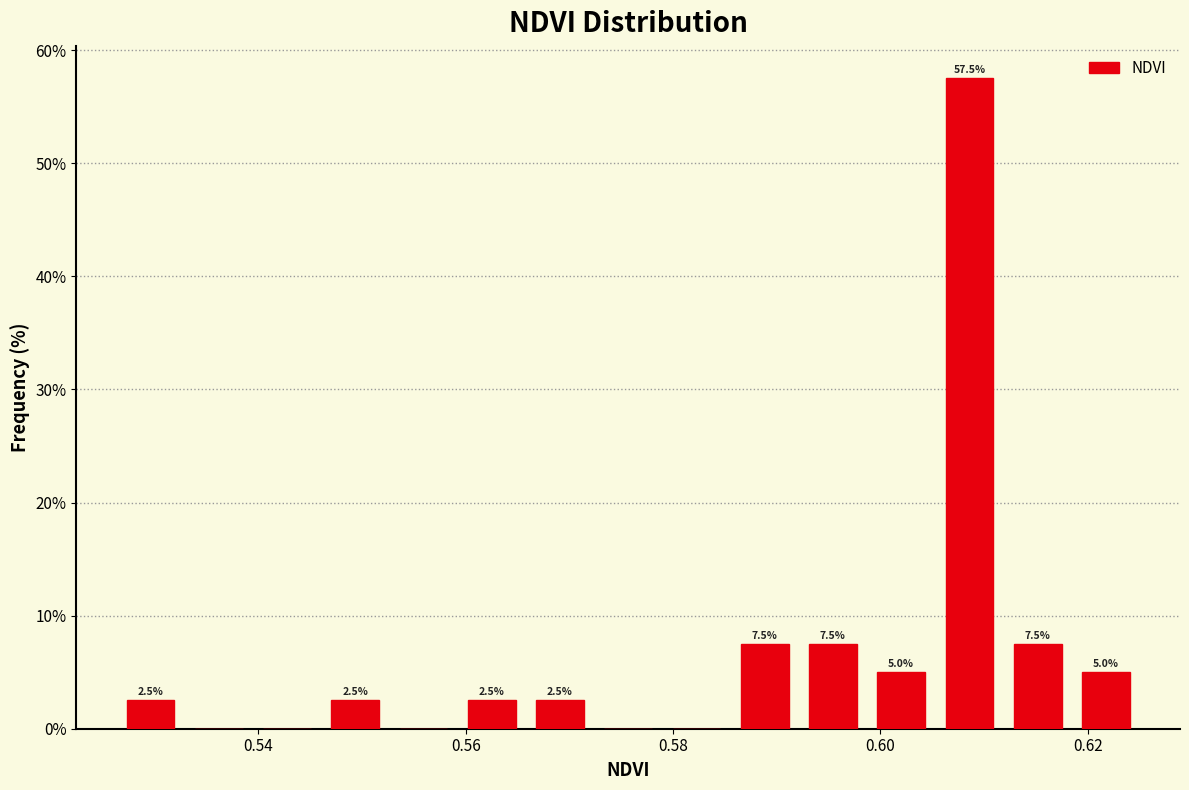

Around what value on the x-axis is the tallest bar? Give the approximate position of its centre, as read against the axis.

0.608